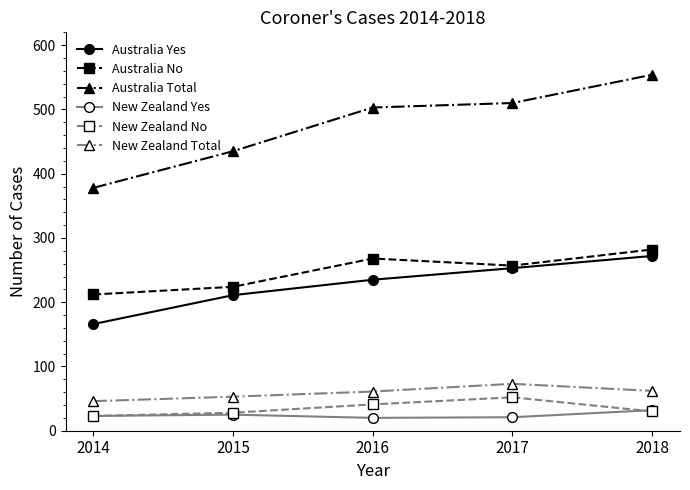

True or false: New Zealand No and New Zealand Total intersect in this chart.

False